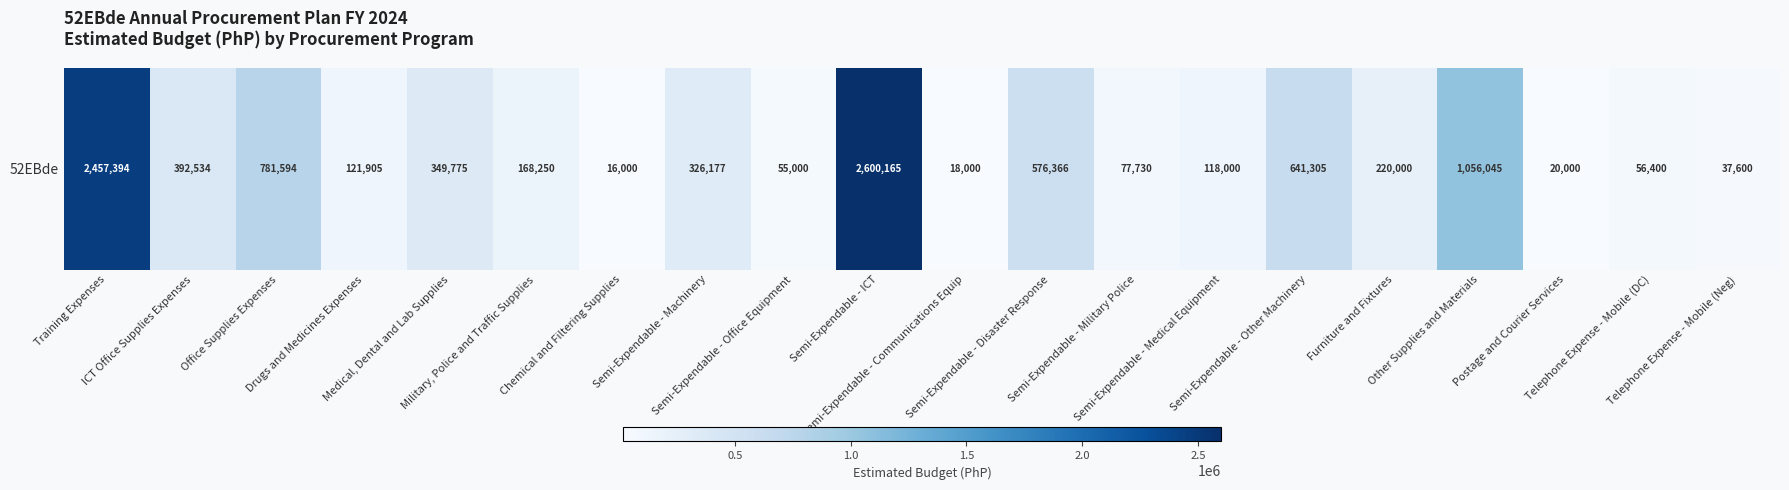

Is it true that the value at Telephone Expense - Mobile (Neg) is 37600?

True